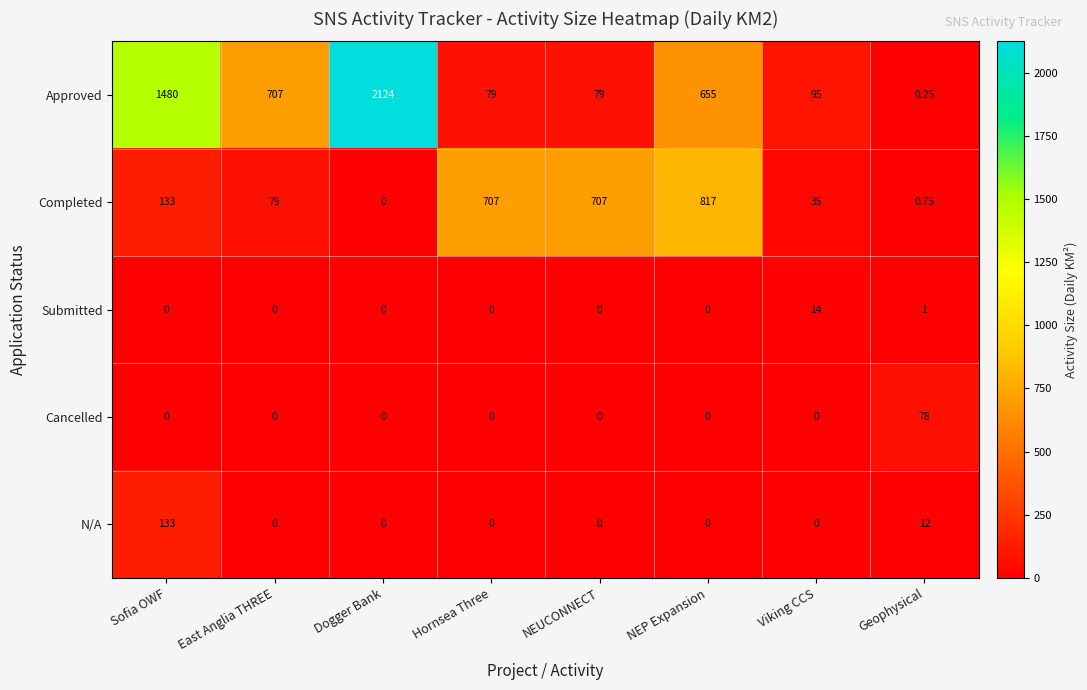

Which series has the largest range (max minus min)?

Approved